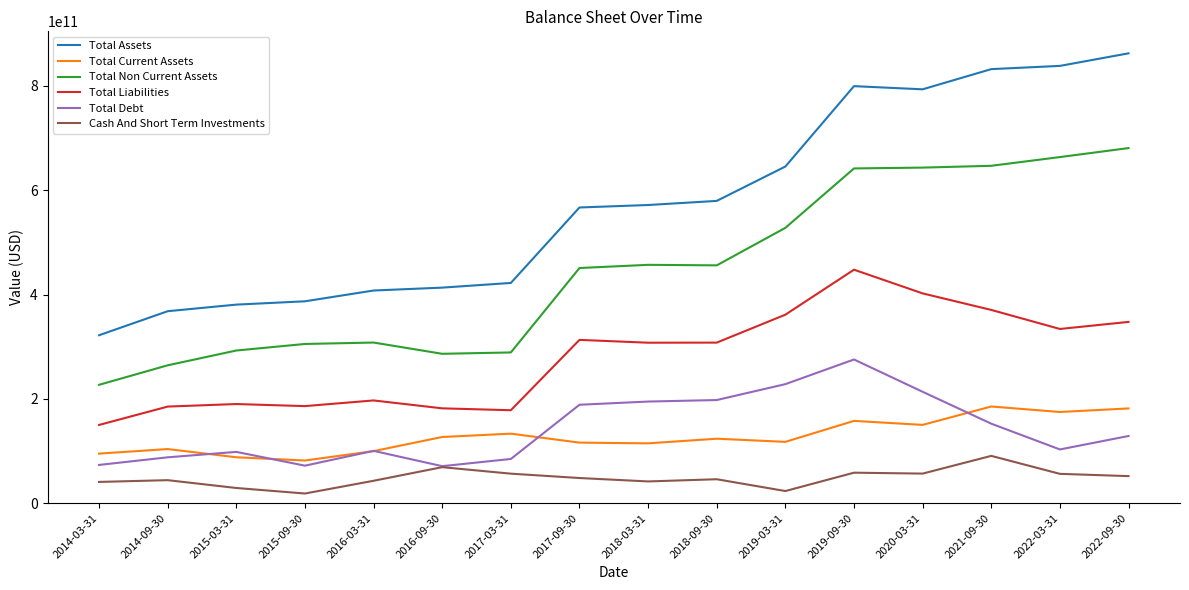

True or false: Total Non Current Assets and Cash And Short Term Investments cross at least once.

False